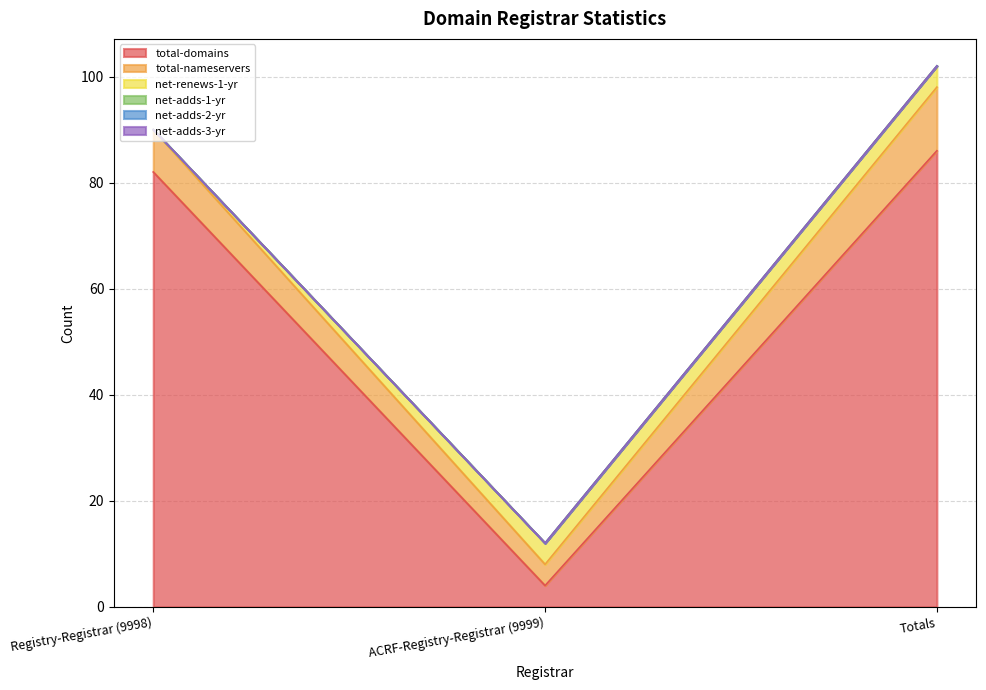

What is the label of the 1st point from the left?

Registry-Registrar (9998)